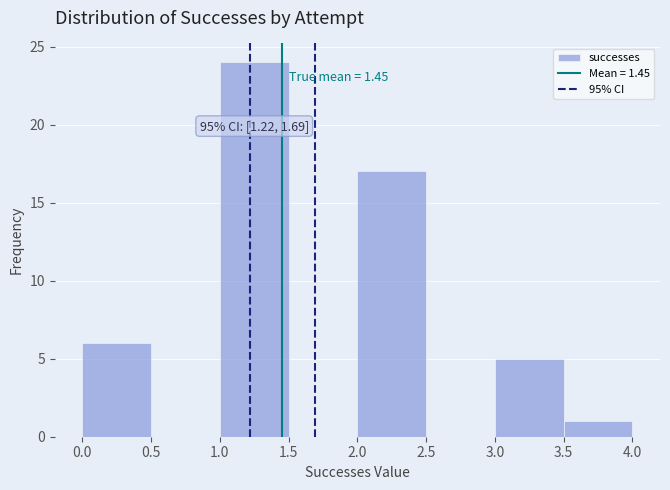

Over which range of the x-axis is the bar tallest?

1.0 to 1.5